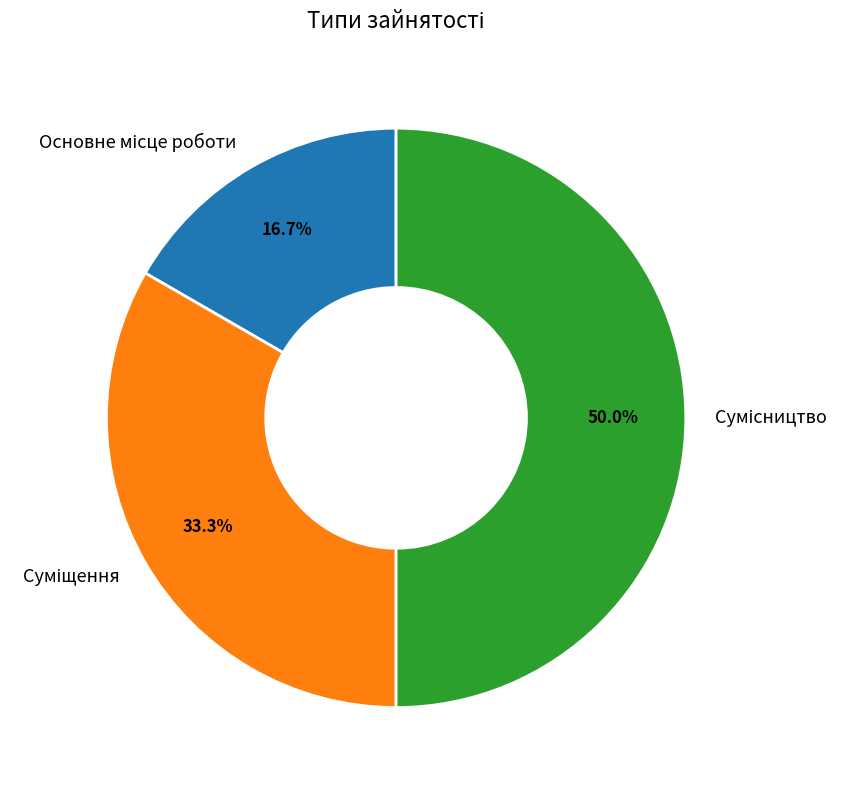

Between Основне місце роботи and Сумісництво, which is larger?

Сумісництво